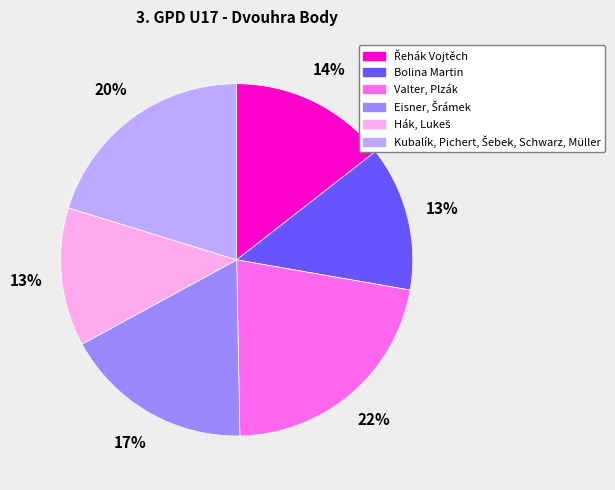

To the nearest percent, what is the difference between the largest and smallest slice percentages?

9%